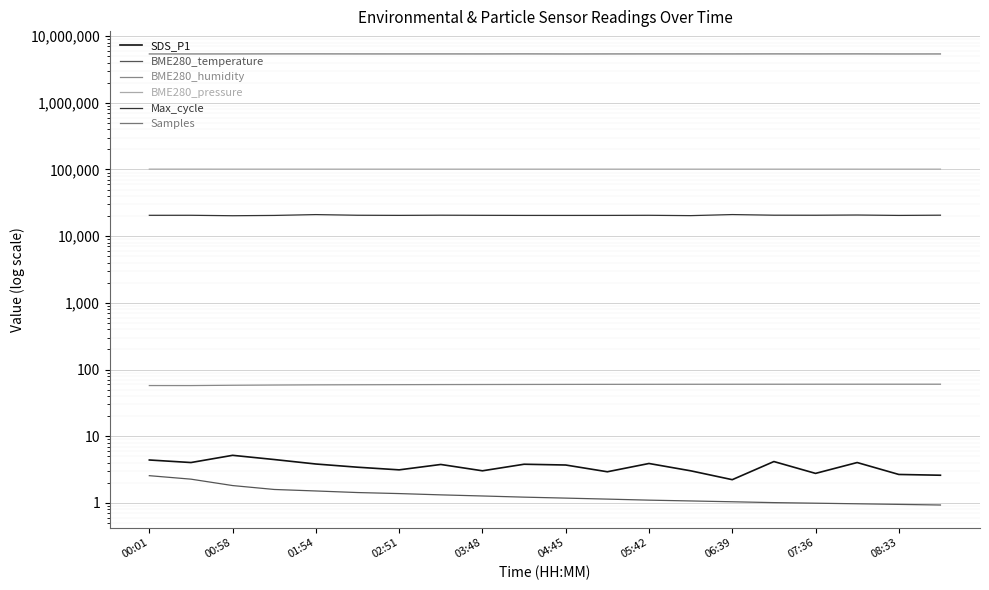

True or false: Samples has a value of 5396310.0 at 00:01.

True